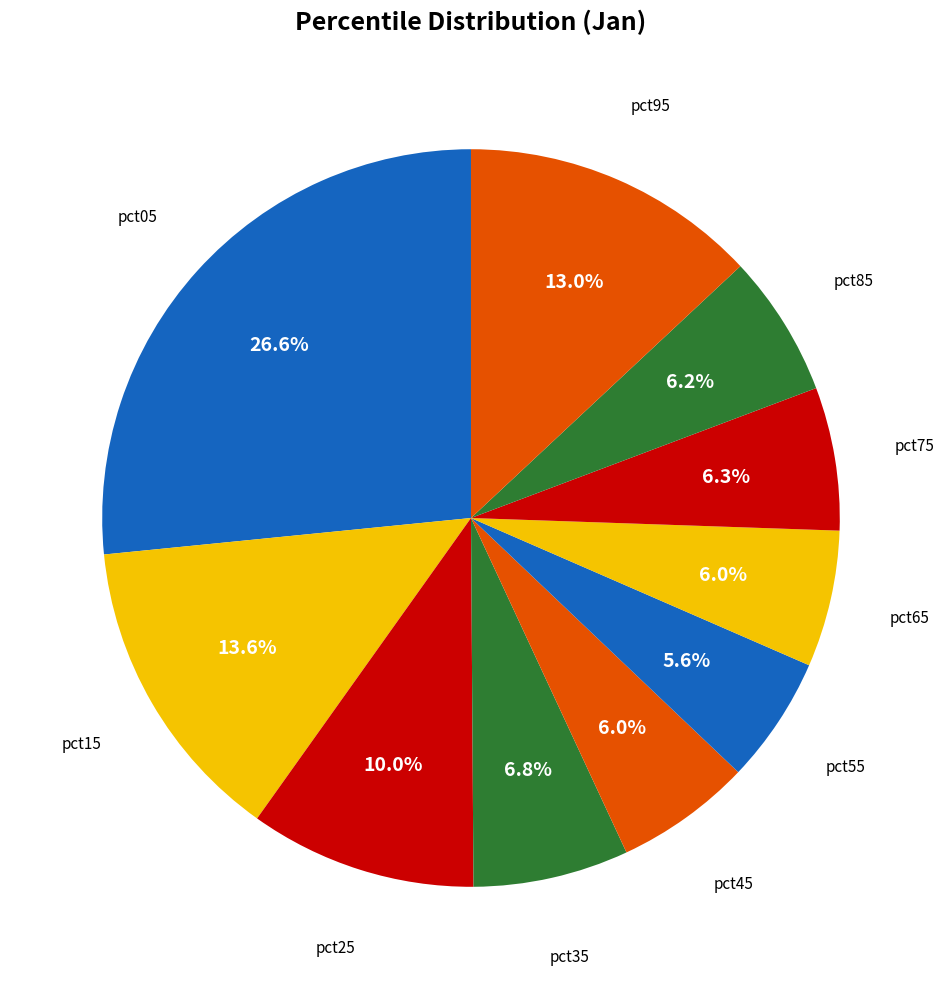

Combined, do pct15 and pct05 account for over 50%?

No